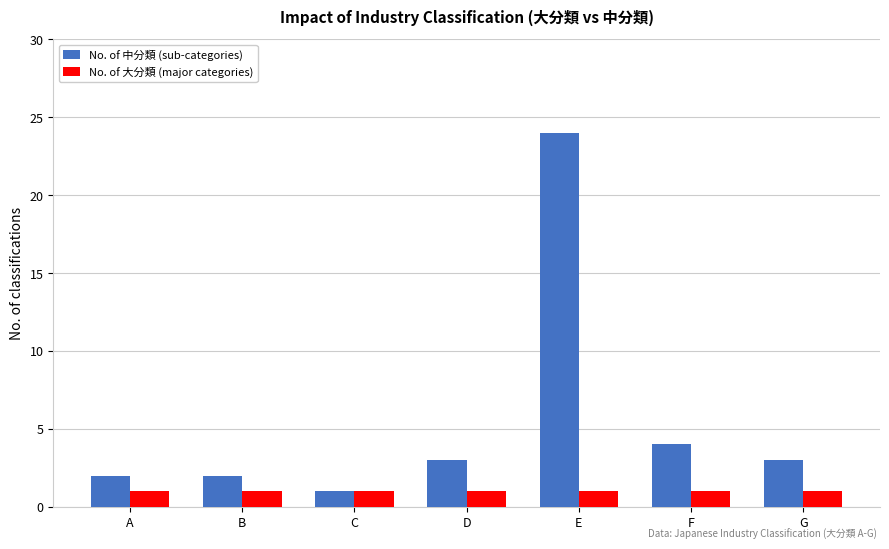

Which series has the largest total across all categories?

No. of 中分類 (sub-categories)